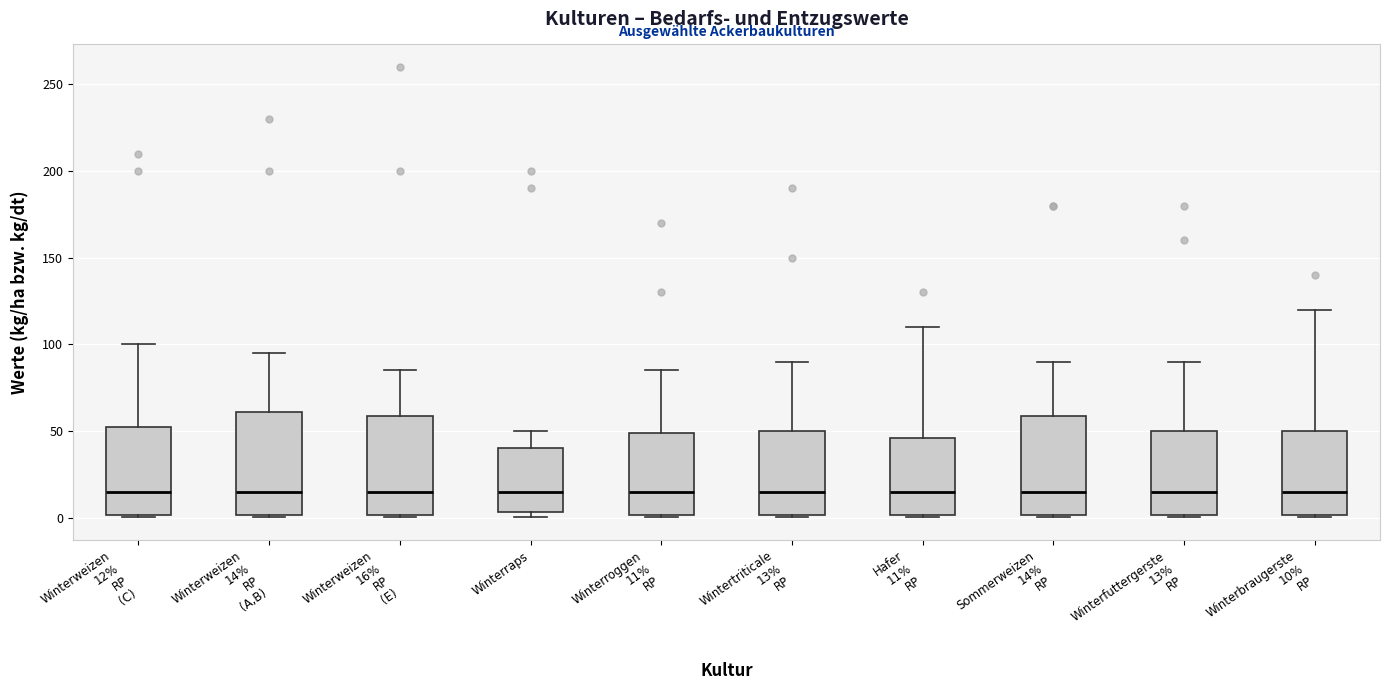

Where does the median line of the box for Winterraps sit on the y-axis? The values are not printed on the chart, so give them approximately, as read against the axis.

15